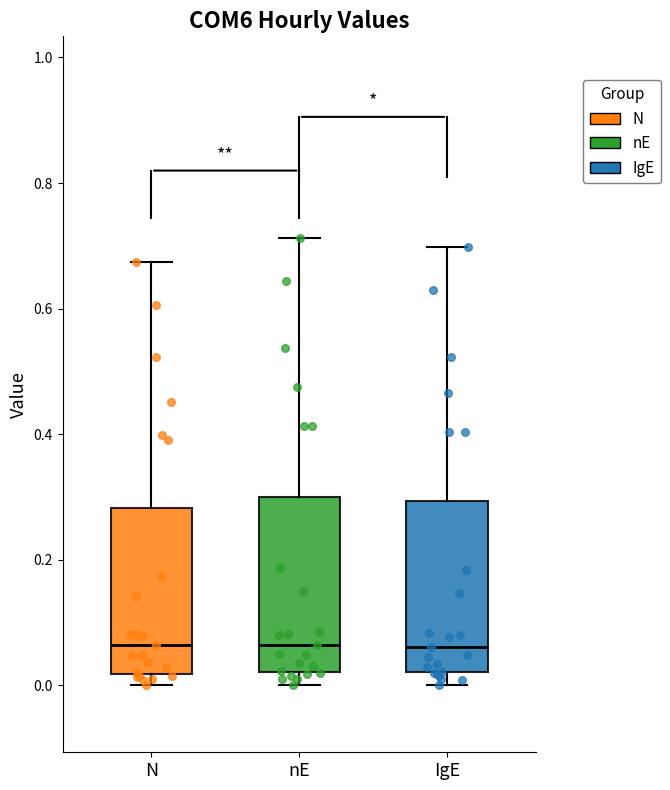

Reading left to right, read every box against the y-axis: the position of its median line, the range the box covers, and the ends of its whiskers. The values are not printed on the chart, so give them approximately, as read against the axis.

N: median 0.06, box 0.02 to 0.28, whiskers 0.00 to 0.68
nE: median 0.06, box 0.02 to 0.30, whiskers 0.00 to 0.72
IgE: median 0.06, box 0.02 to 0.30, whiskers 0.00 to 0.70